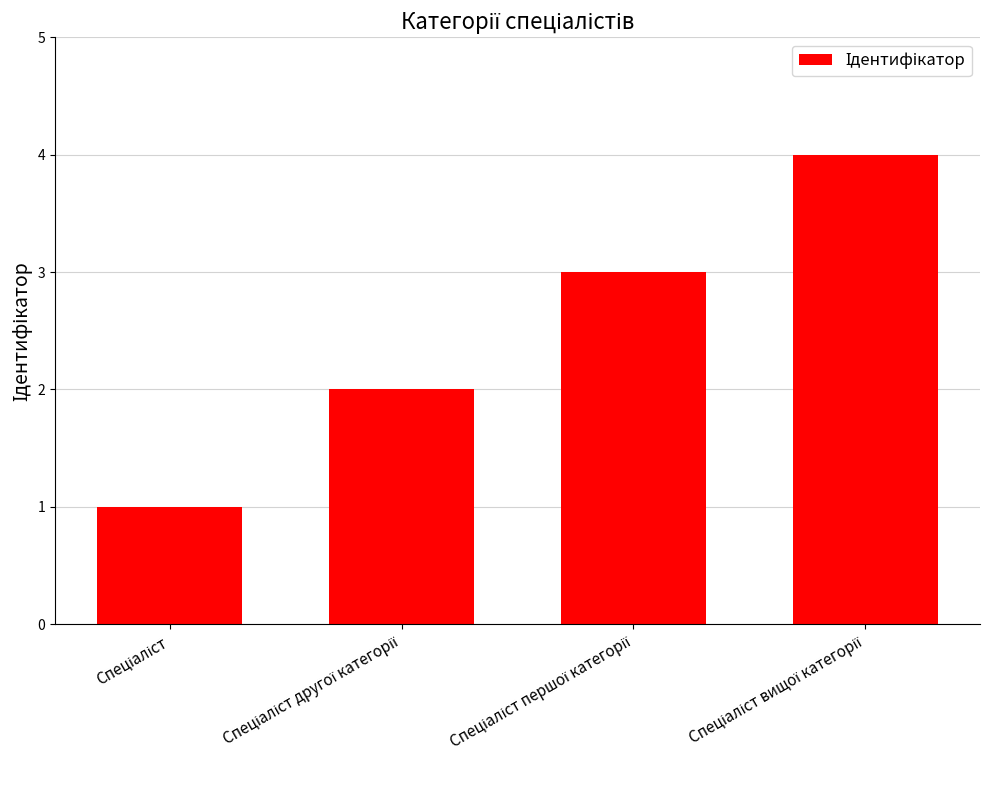

What is the greatest value displayed?

4